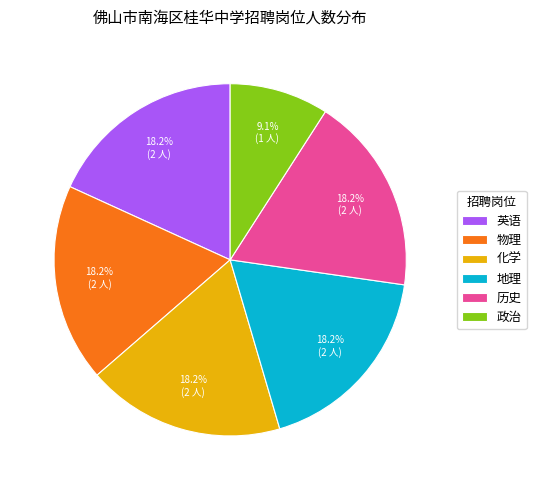

Does 政治 account for over 50% of the chart?

No